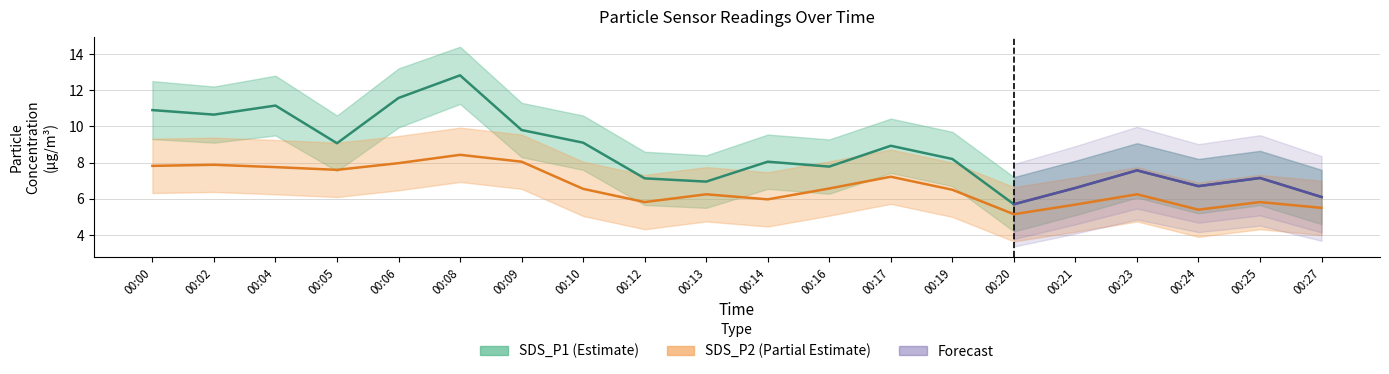

At which label does SDS_P1_upper reach its minimum?

00:20